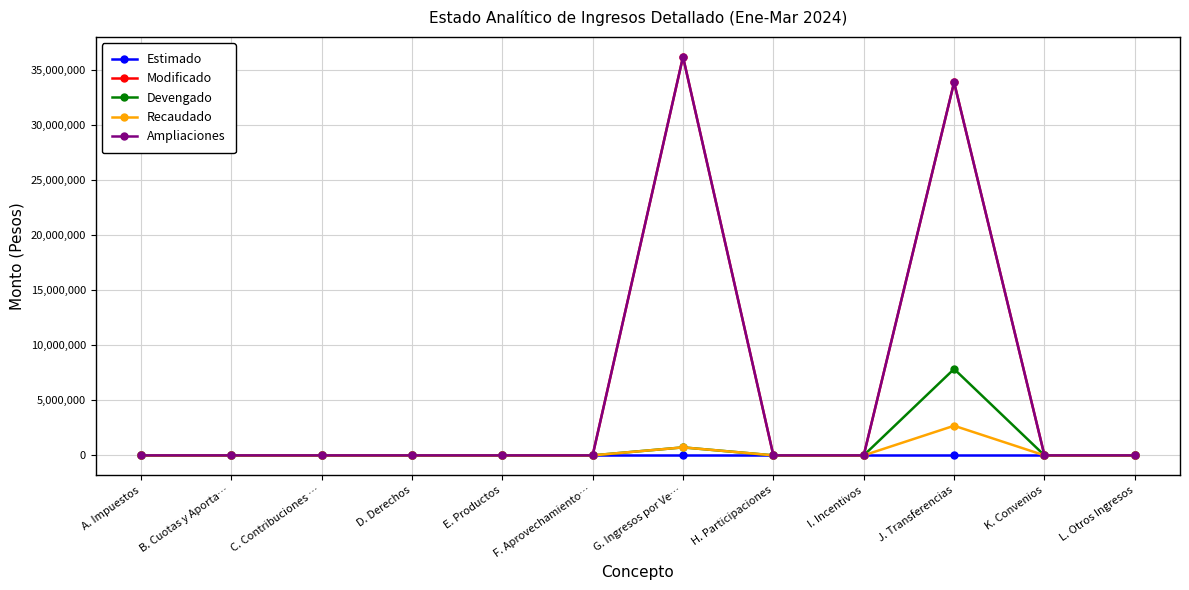

Is this an area chart (filled region under the line)?

No